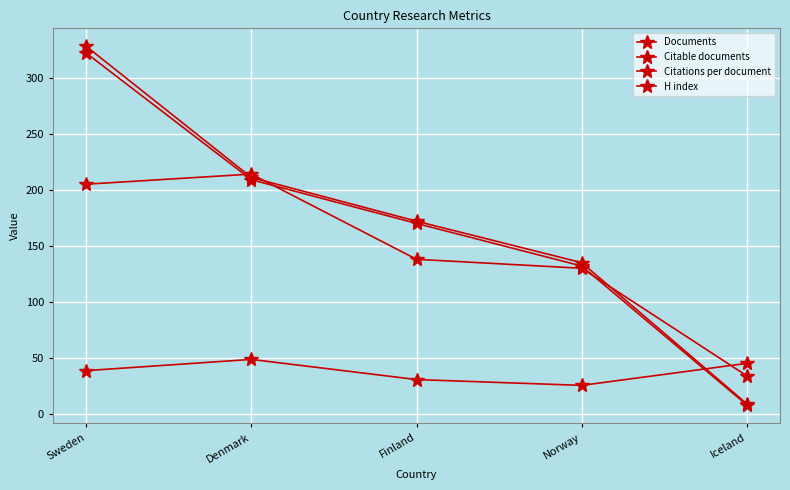

Which category has the highest value in the Citations per document series?

Denmark